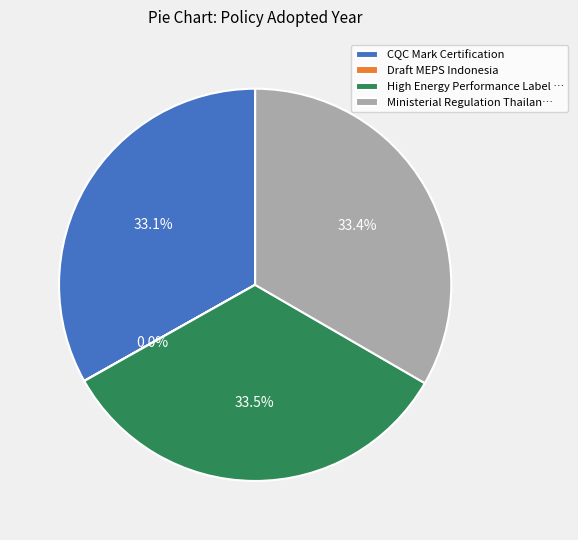

How much of the chart is everything except CQC Mark Certification?

66.9%